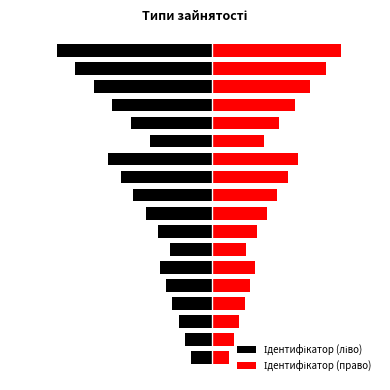

What is the sum of the Ідентифікатор (ліво) values at 16 and 12?

-6.9